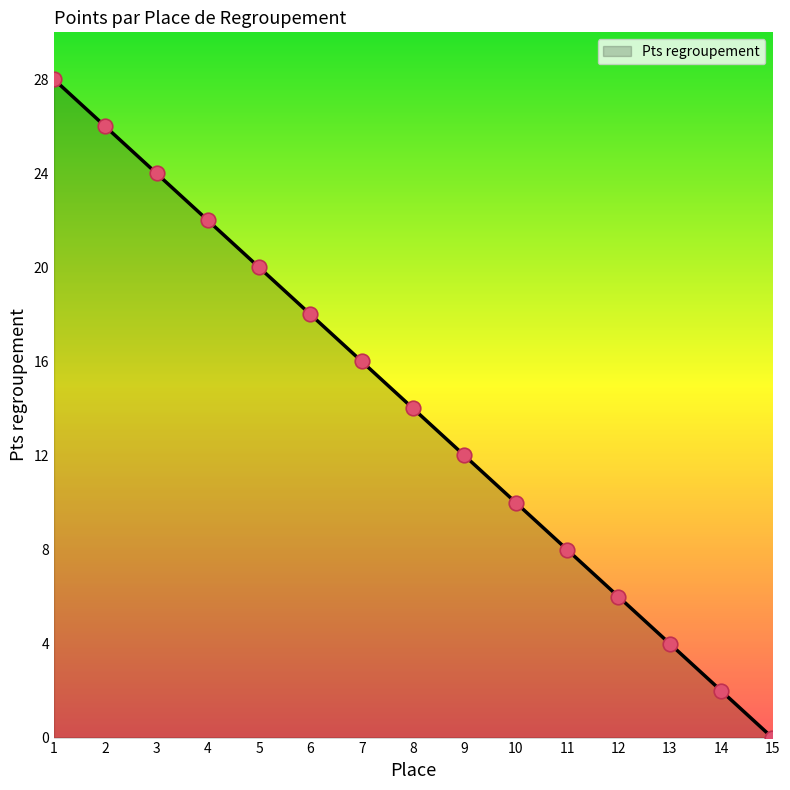

Between 15 and 3, which is larger?

3